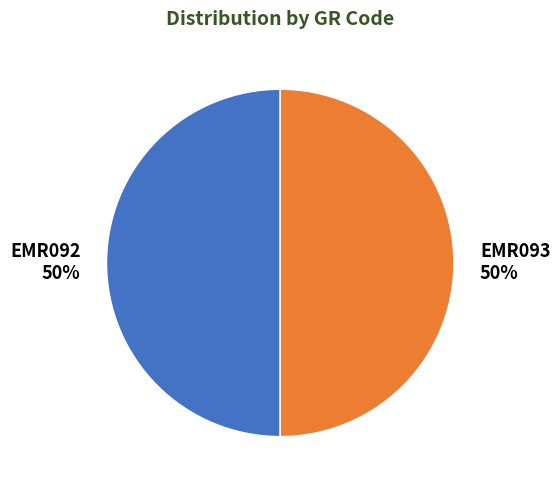

The EMR092 slice represents 56% of the pie. True or false?

False